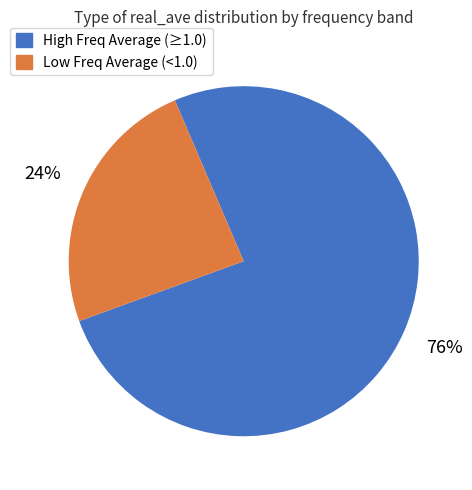

To the nearest percent, what is the difference between the largest and smallest slice percentages?

52%